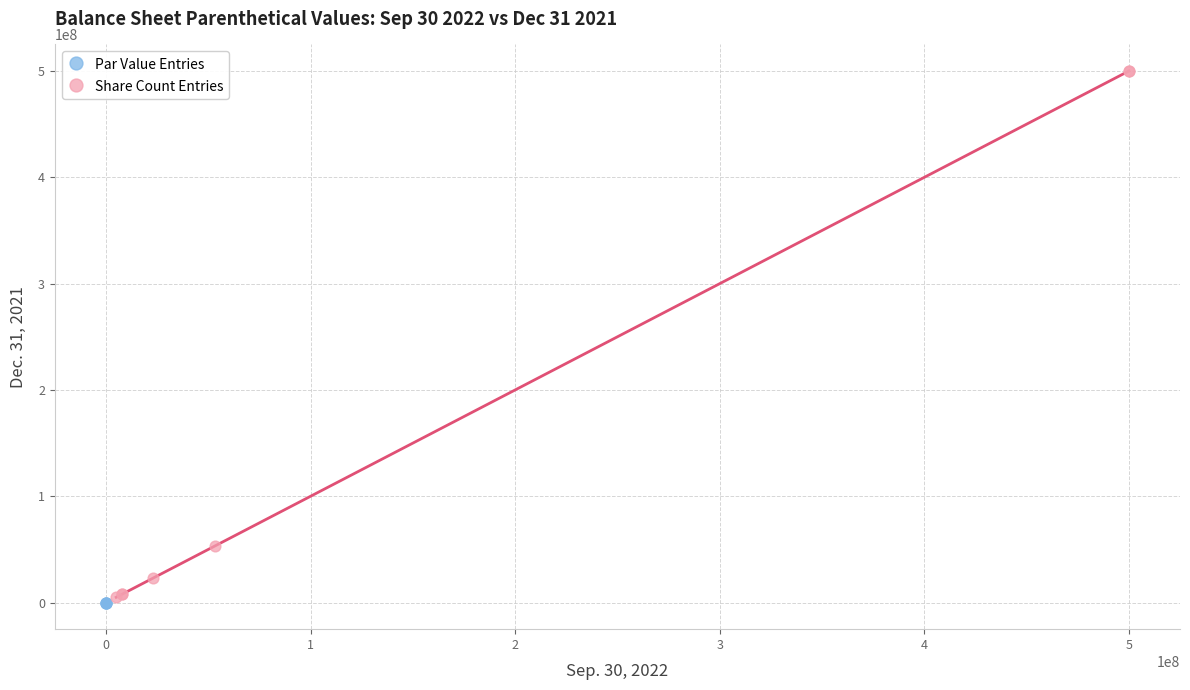

Which series reaches the maximum Y coordinate?

Share Count Entries